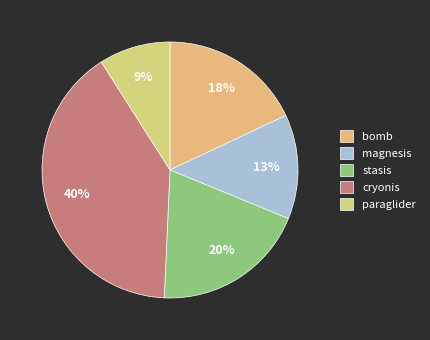

Rank the categories by value from lowest to highest.

paraglider, magnesis, bomb, stasis, cryonis